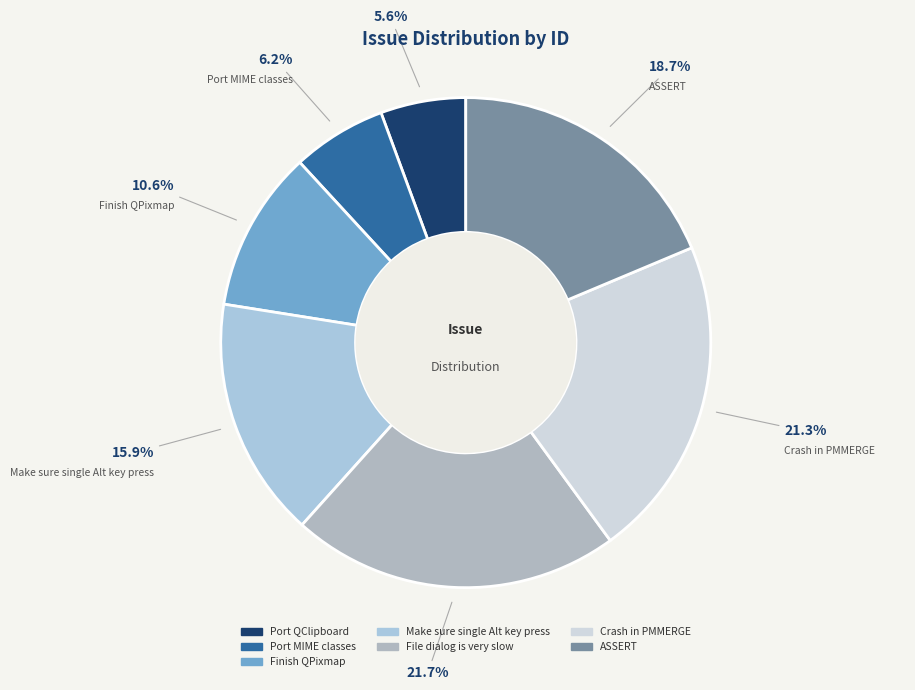

Approximately how many times larger is the value at Crash in PMMERGE compared to Finish QPixmap?

2.0